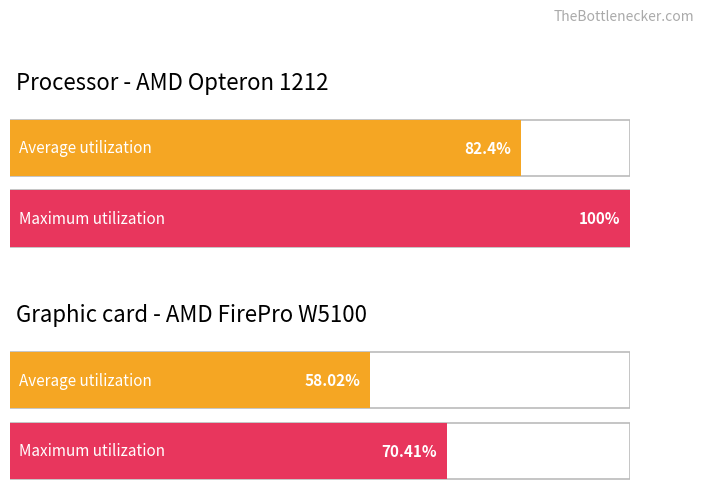

At which category is the sum across all series the highest?

1